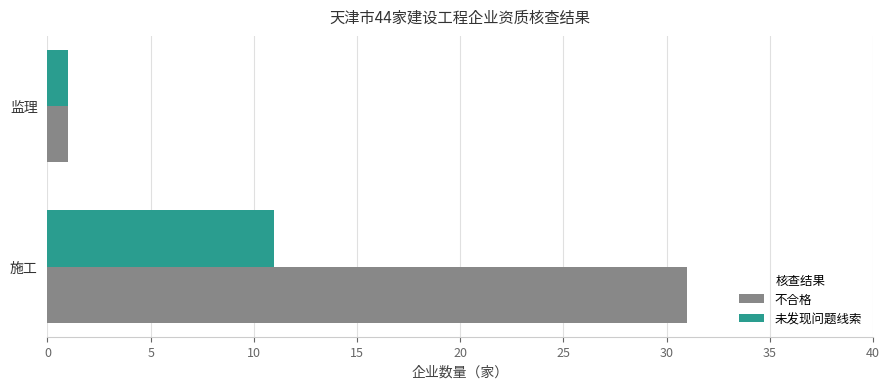

What is the difference between the 未发现问题线索 values at 监理 and 施工?

10